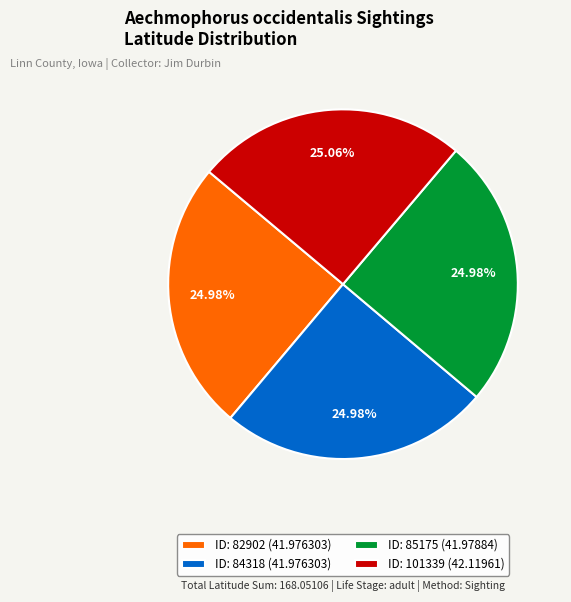

What is the ratio of the value at ID: 101339 (42.11961) to the value at ID: 85175 (41.97884)?

1.0